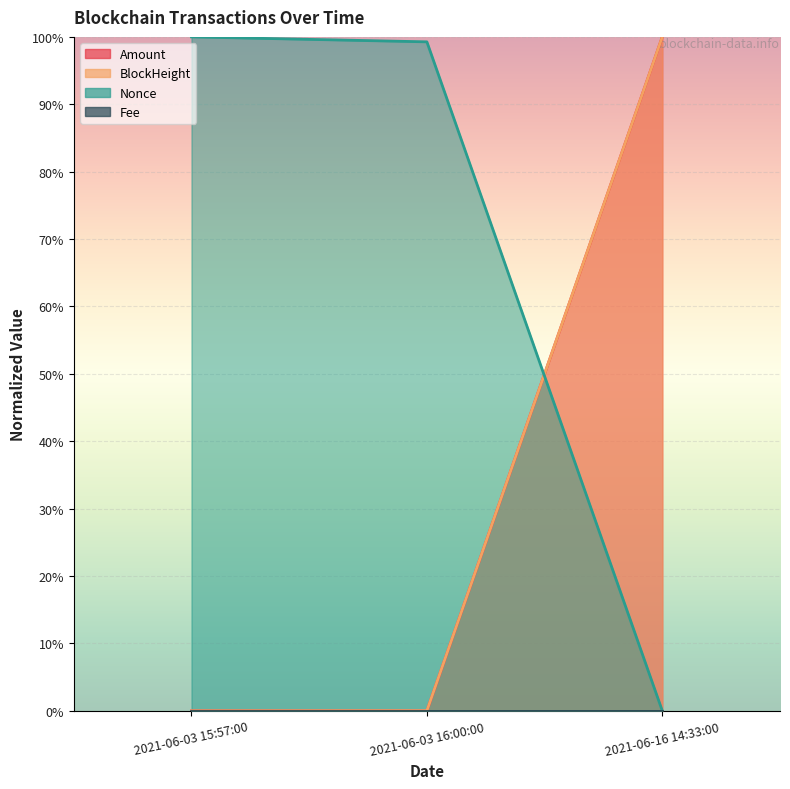

What is the label of the 2nd point from the right?

2021-06-03 16:00:00